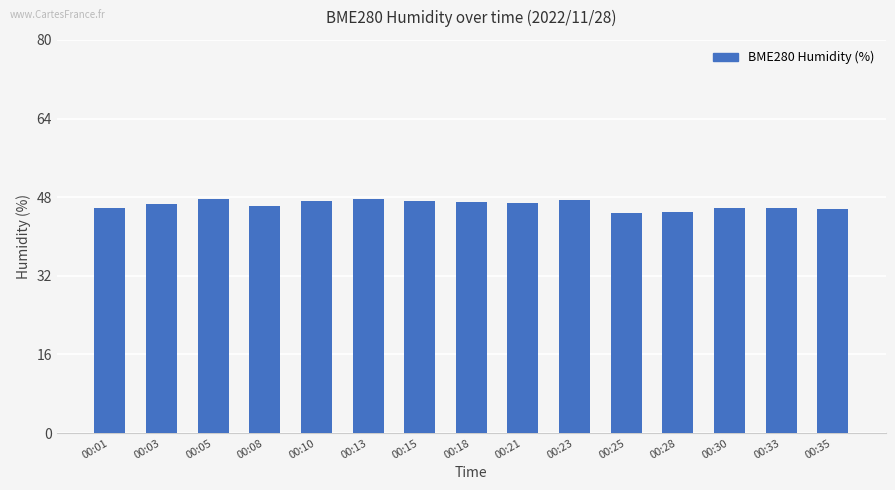

What is the greatest value displayed?

47.7